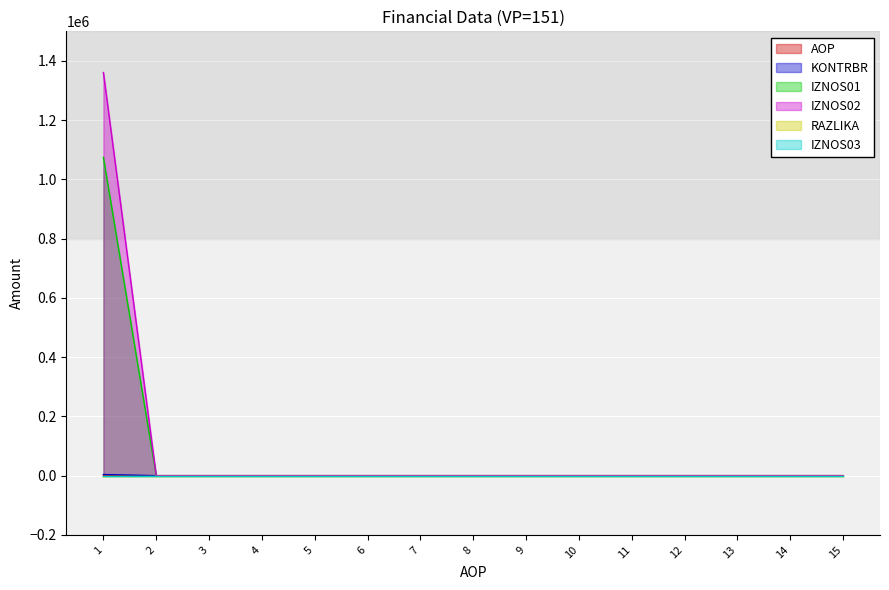

Count the RAZLIKA values in the range 0 to 1.

15